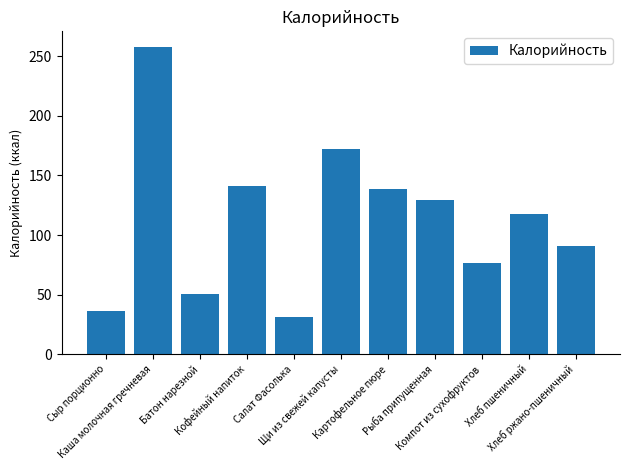

Reading left to right, list all the values displayed in this chart.

36.4	258.0	50.2	141.3	31.0	171.8	138.8	129.3	76.8	117.5	90.5